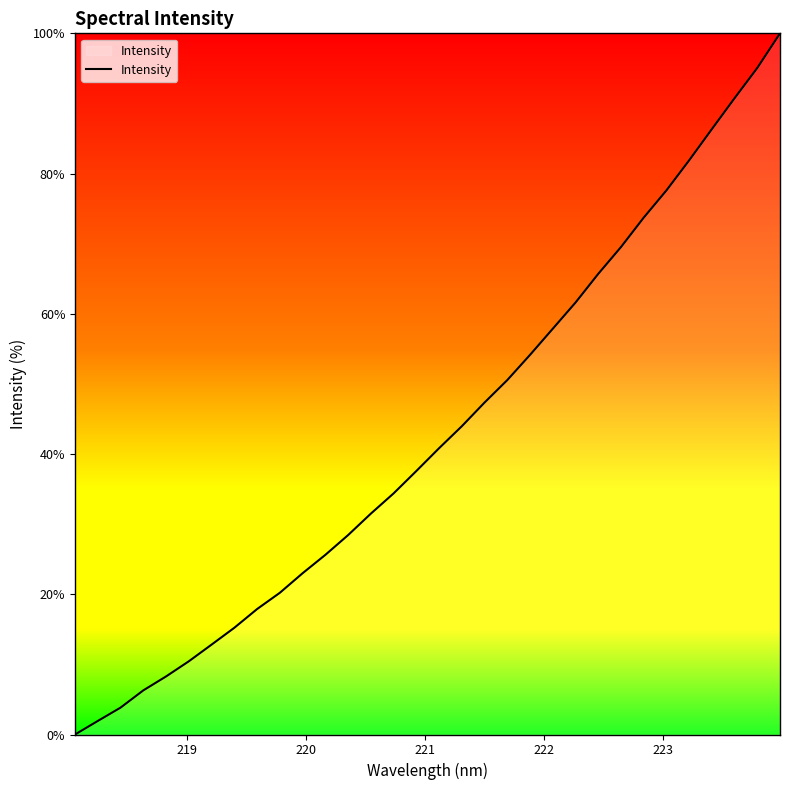

What is the difference between the maximum and minimum values?

100.0